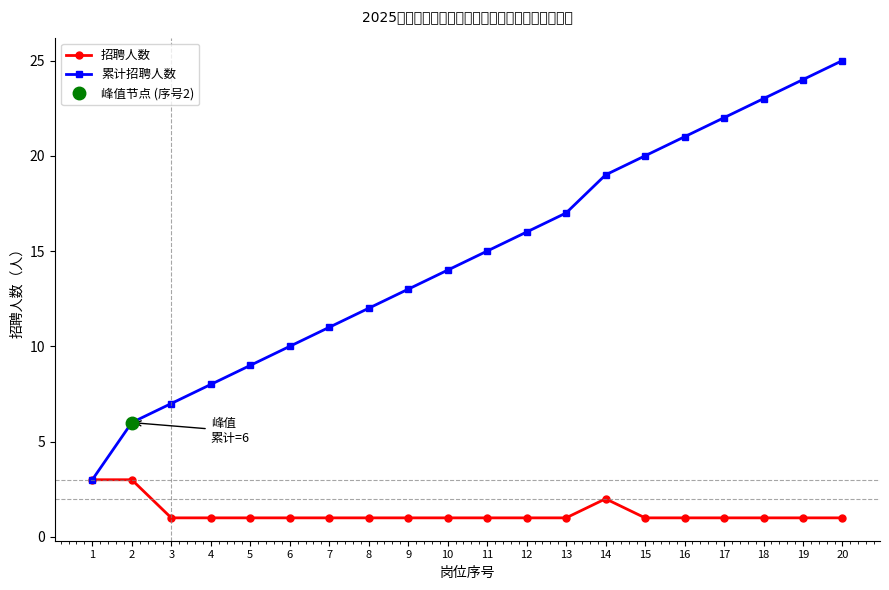

List the series in order of their overall mean, lowest first.

招聘人数, 累计招聘人数